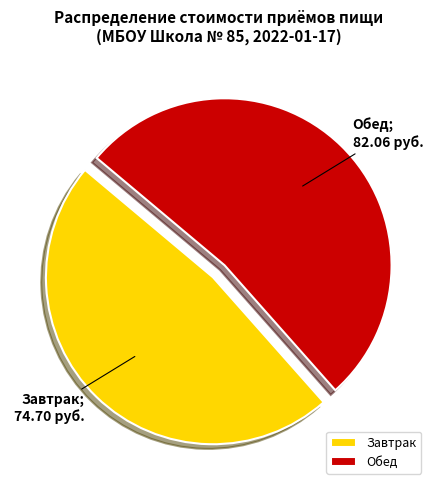

Combined, do Обед and Завтрак account for over 50%?

Yes